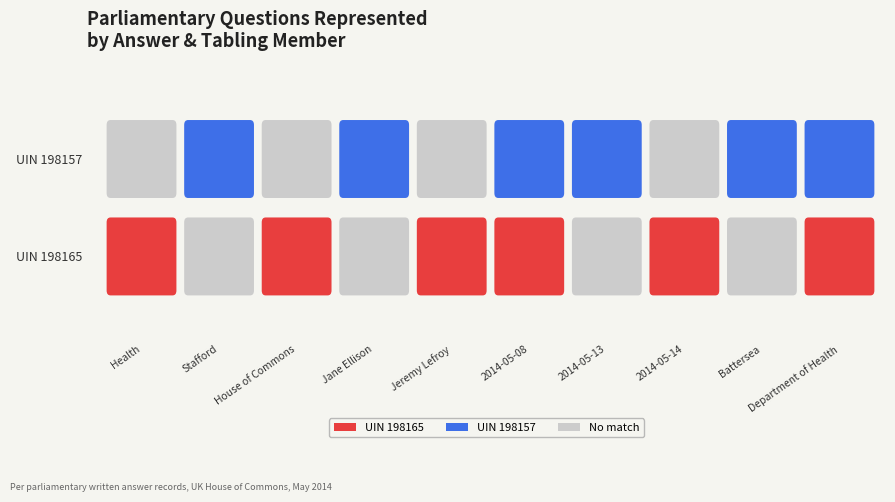

Which label corresponds to the smallest value in the chart?

Stafford